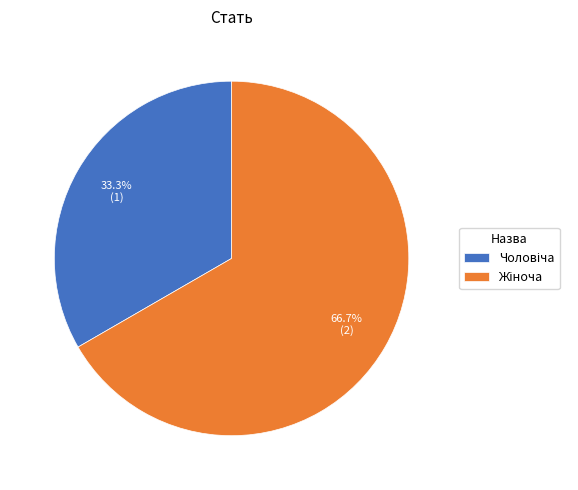

Is there any slice that represents more than half of the pie?

Yes